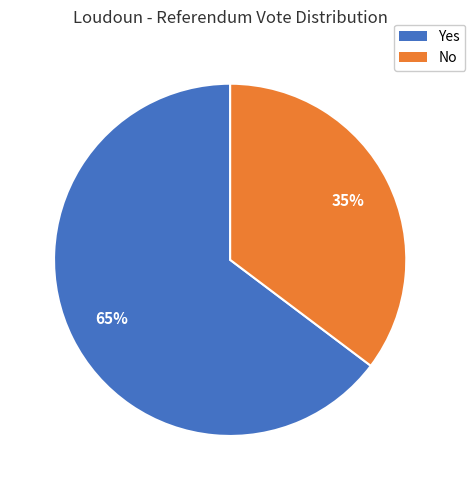

Which has a higher value, No or Yes?

Yes